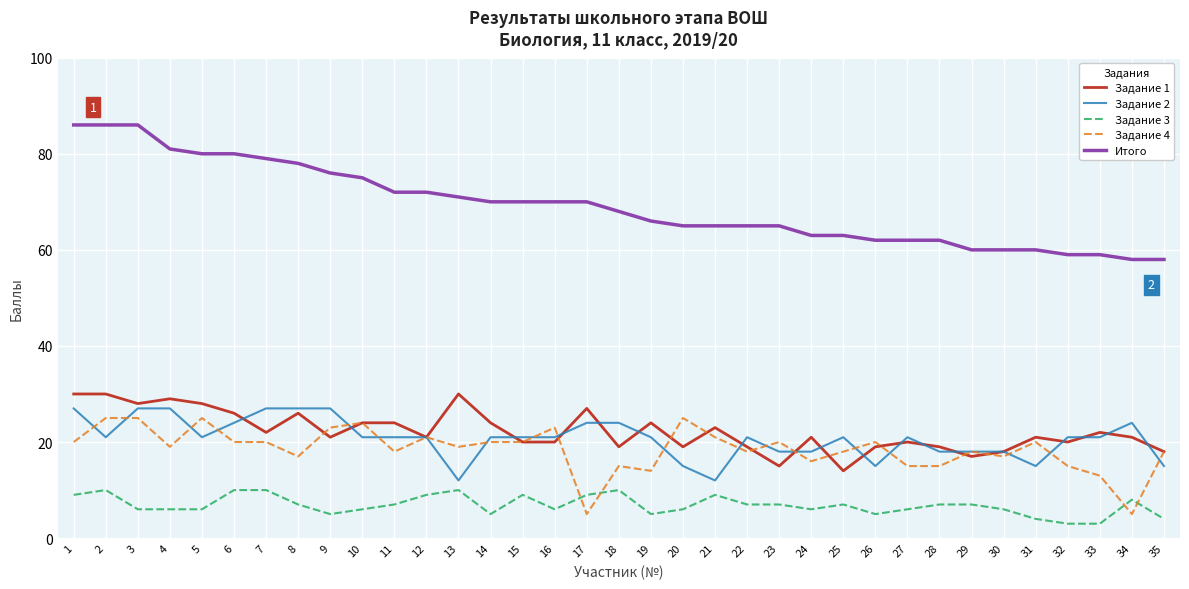

Count the number of categories in the chart.

35